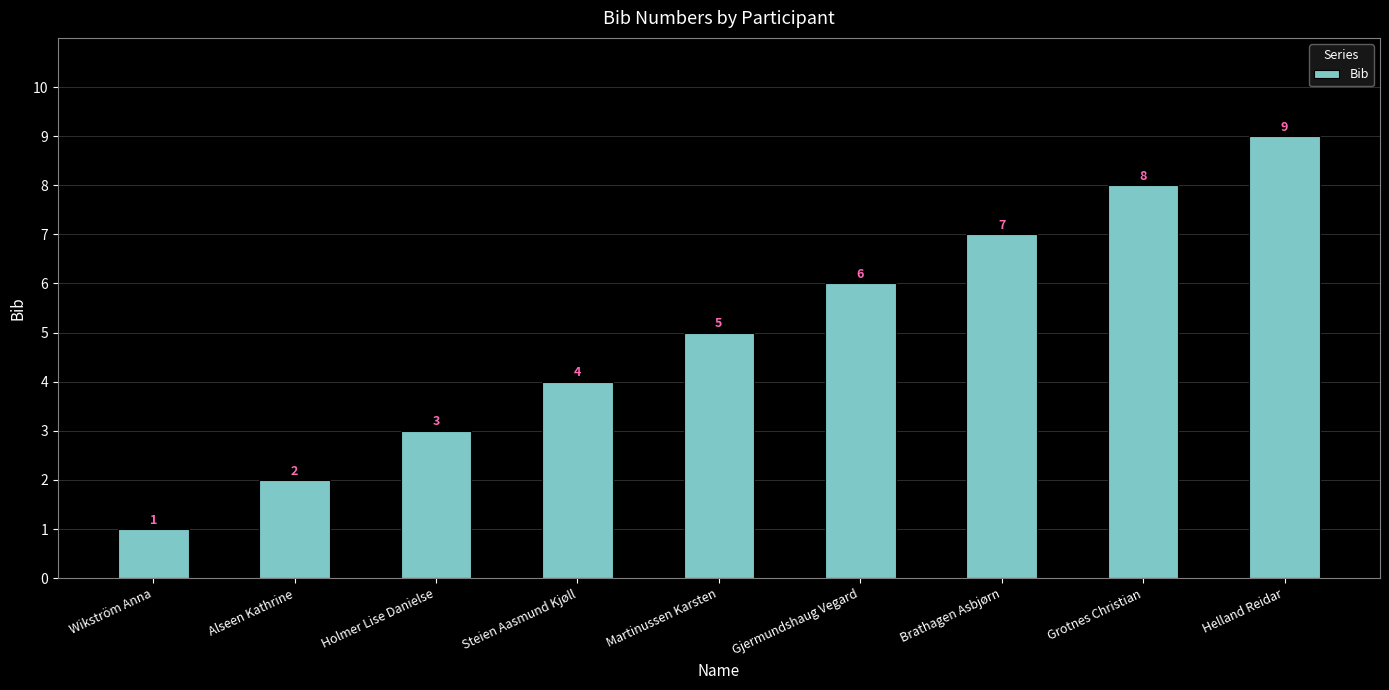

What is the value of the 5th bar from the left?

5